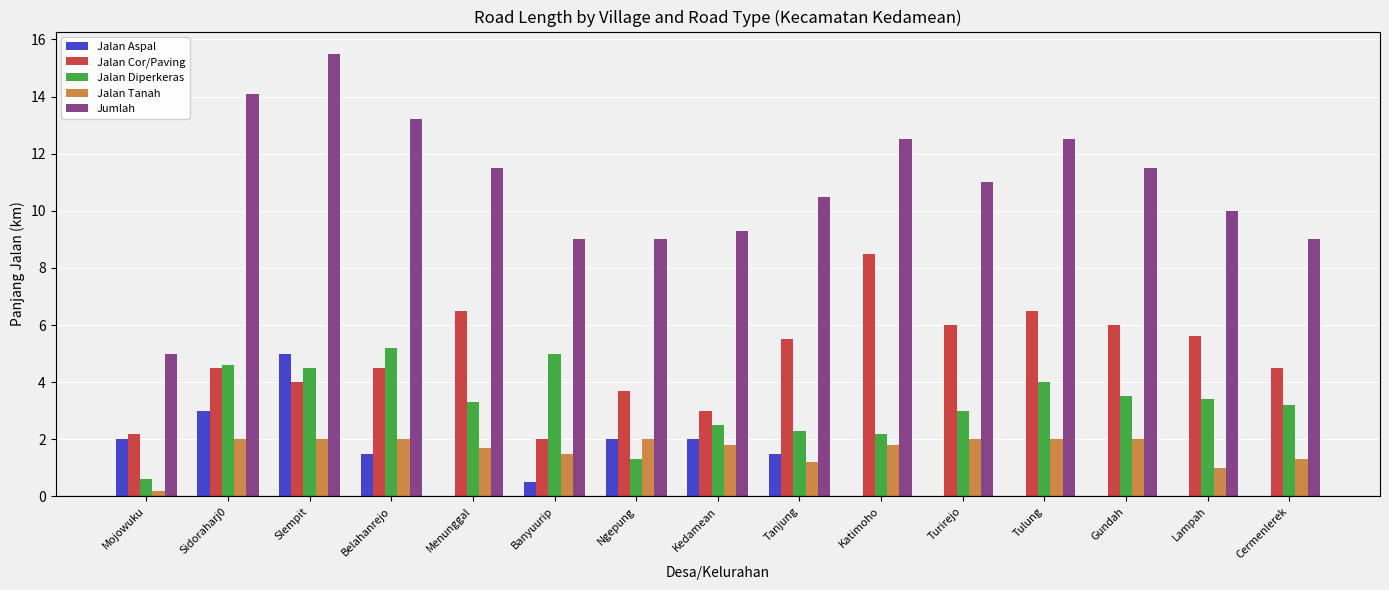

What is the sum of all Jalan Tanah values?

24.5